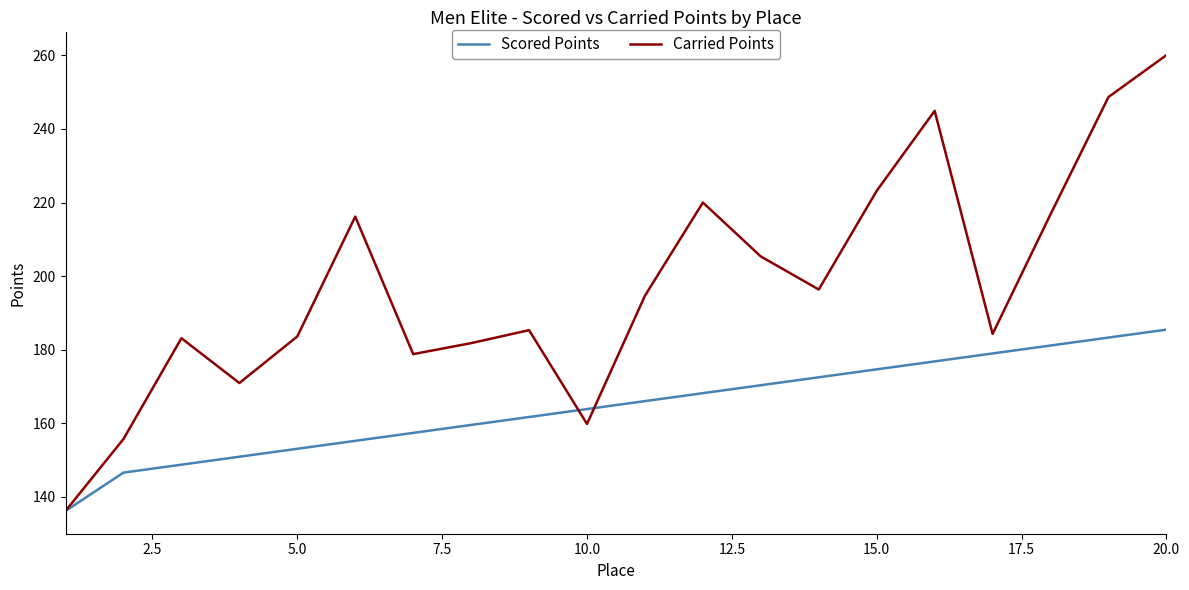

Rank the series by their average value, from highest to lowest.

Carried Points, Scored Points